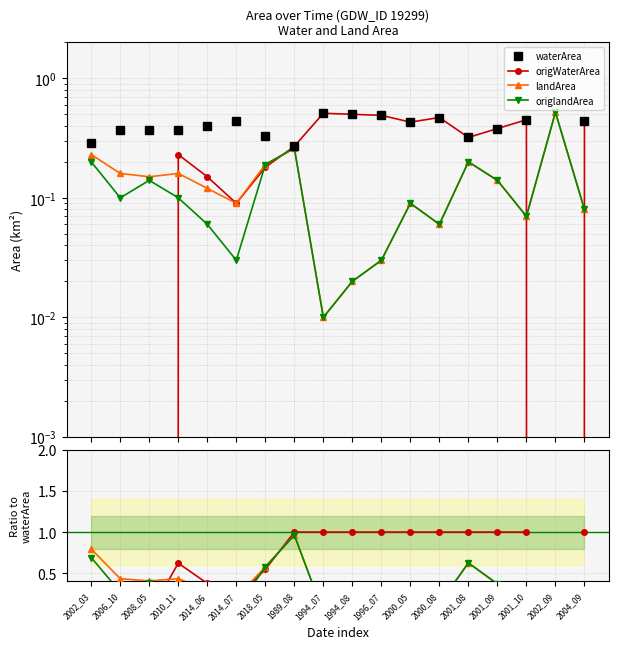

Which series changed the most between 2001_09 and 2001_10?

landArea